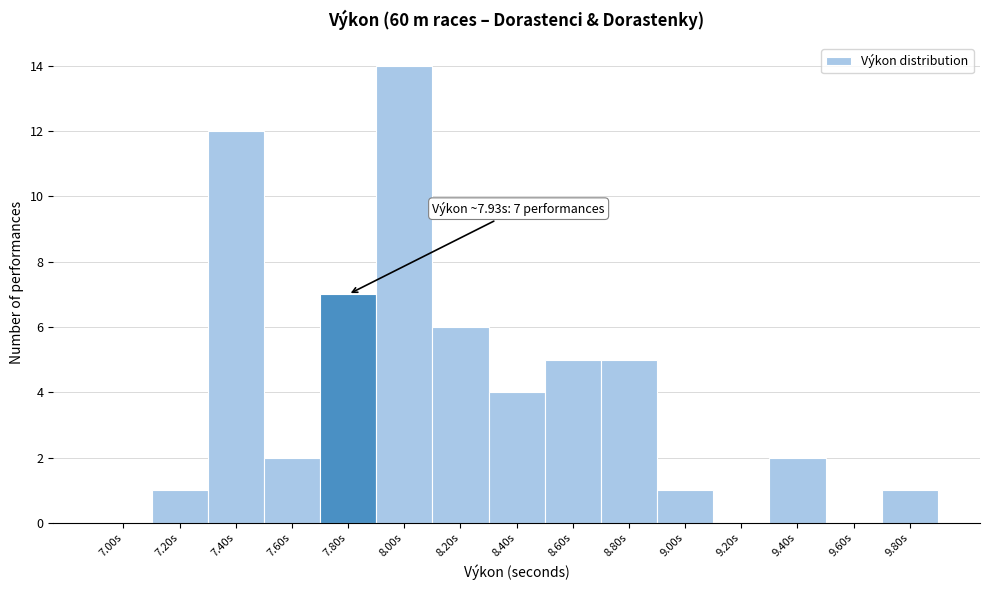

Reading right to left, what are all the values shown in this chart?

9.80s=1	9.60s=0	9.40s=2	9.20s=0	9.00s=1	8.80s=5	8.60s=5	8.40s=4	8.20s=6	8.00s=14	7.80s=7	7.60s=2	7.40s=12	7.20s=1	7.00s=0